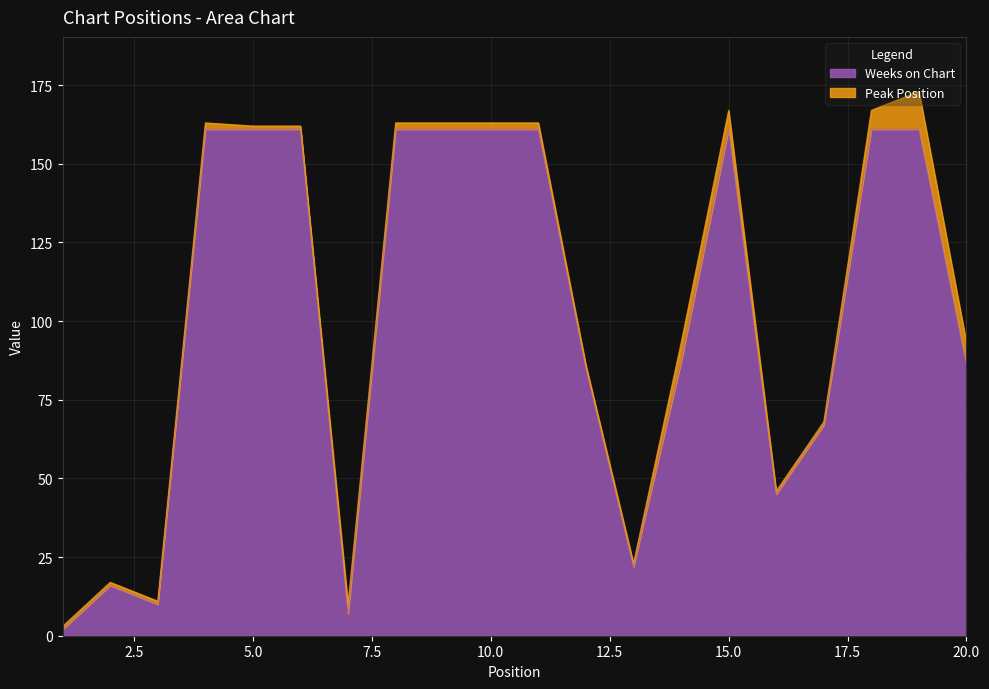

Where is the first local minimum?

3